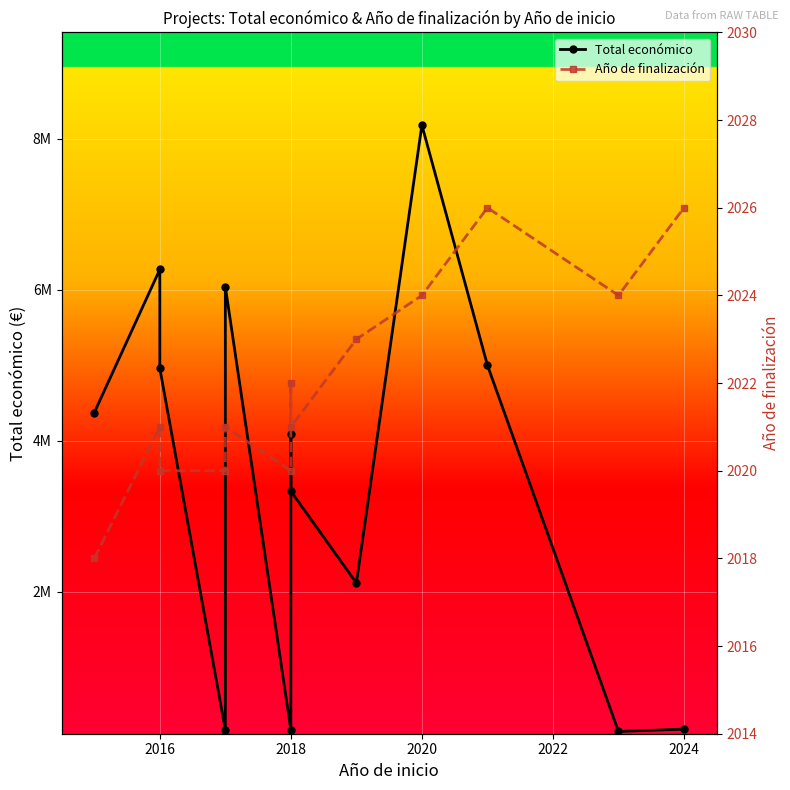

What is the highest value of the Total económico series?

8179214